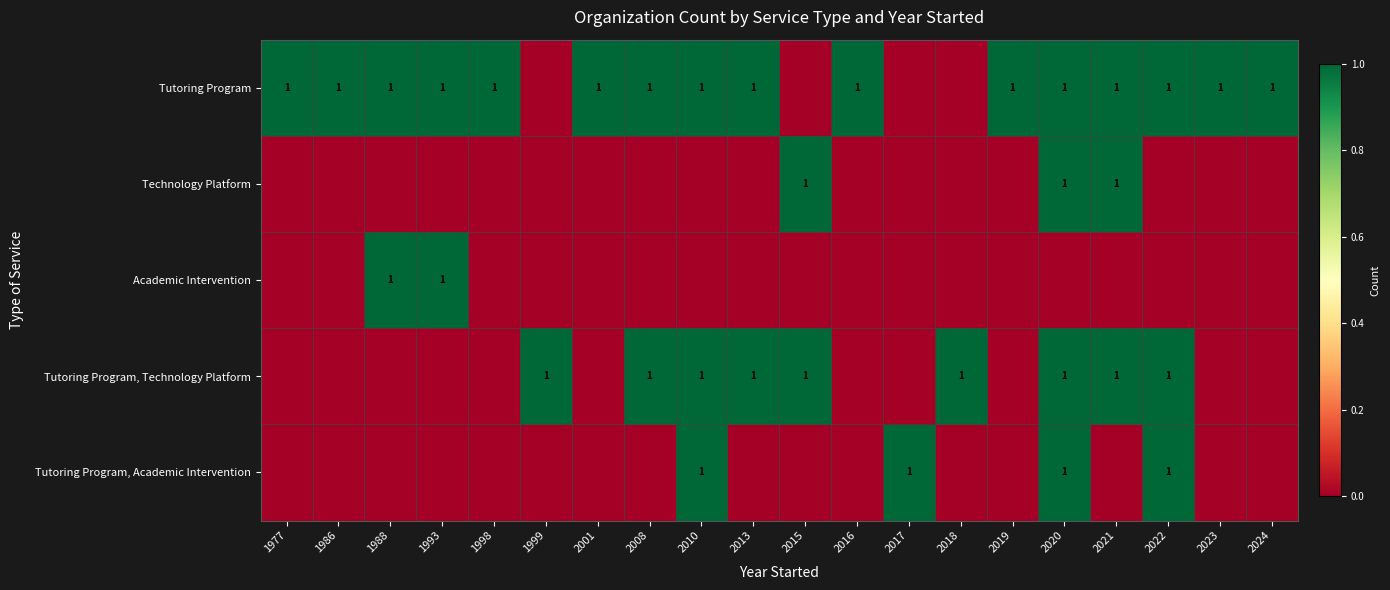

True or false: Tutoring Program, Academic Intervention has a value of 1 at 2020.

True